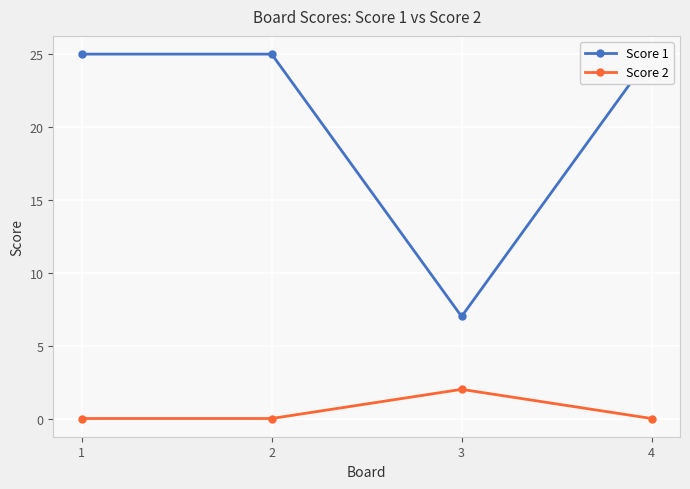

Which category has the highest value in the Score 1 series?

1